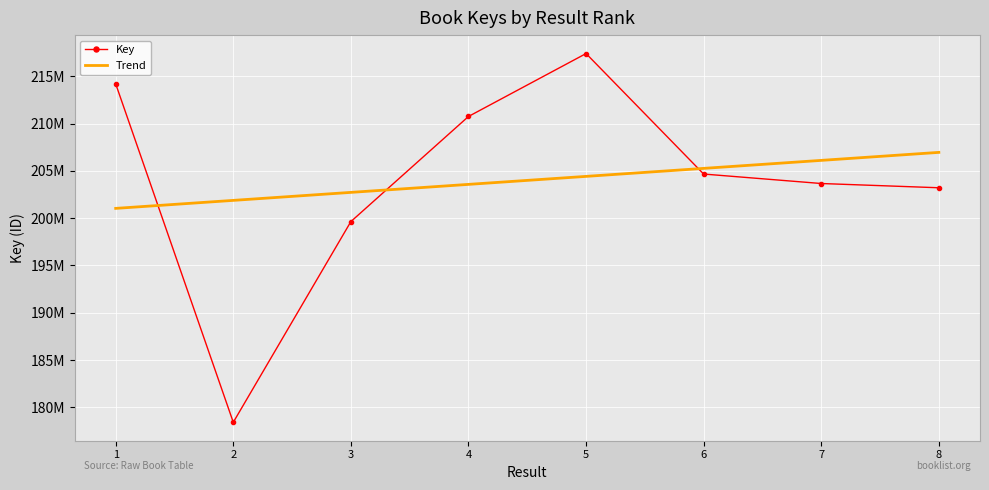

Reading left to right, list all the values displayed in this chart.

1=214193845	2=178426078	3=199636249	4=210745622	5=217395793	6=204661423	7=203660925	8=203211689